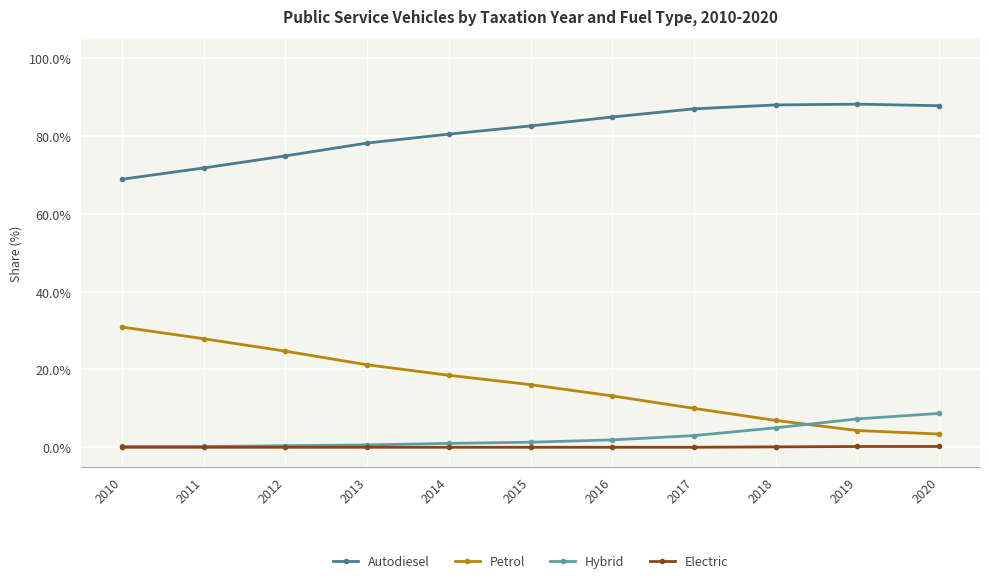

Does the chart have visible grid lines?

Yes